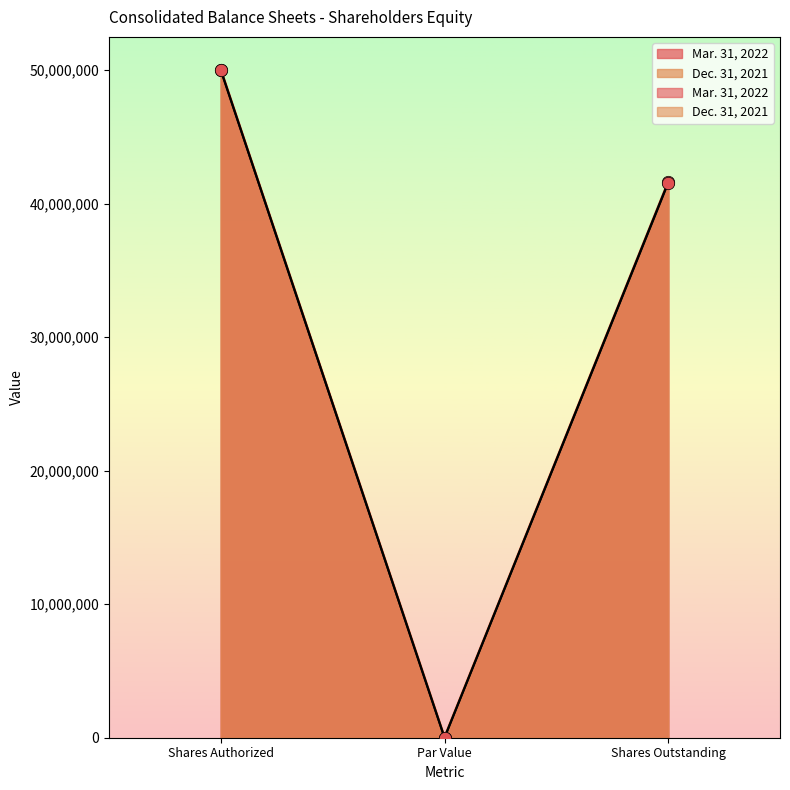

At which category is the sum across all series the highest?

Shares Authorized